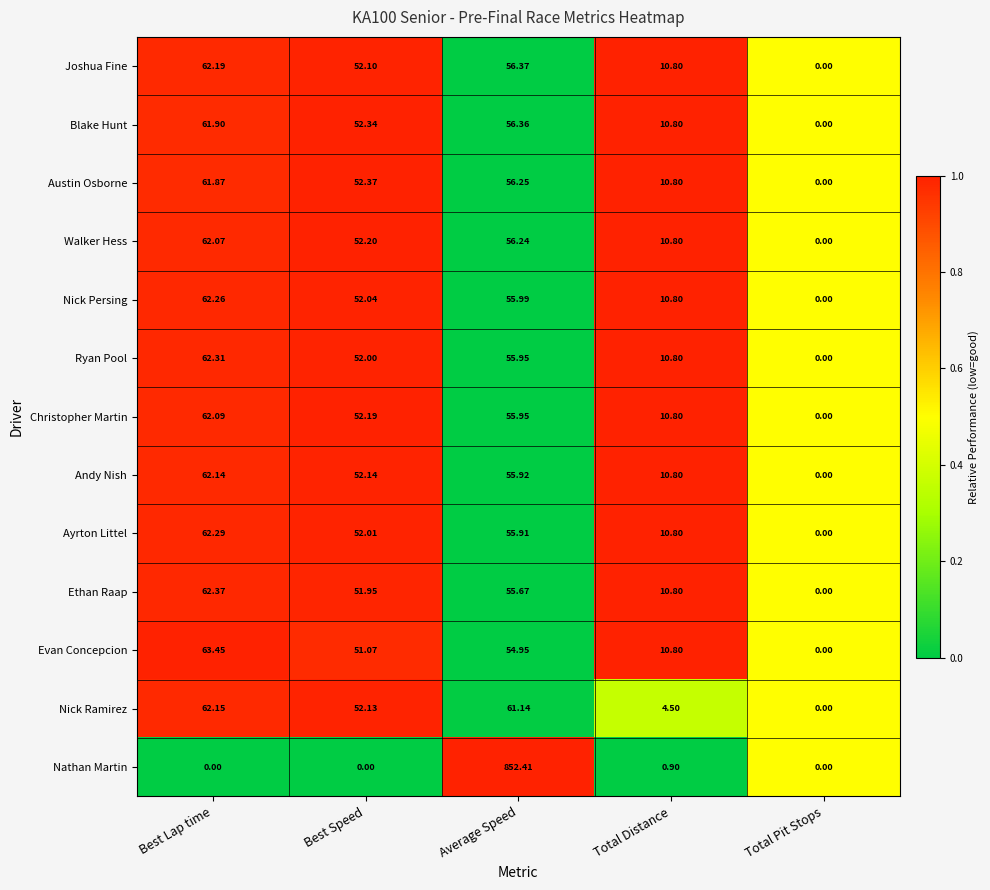

At which label does Blake Hunt first exceed 52?

Best Lap time